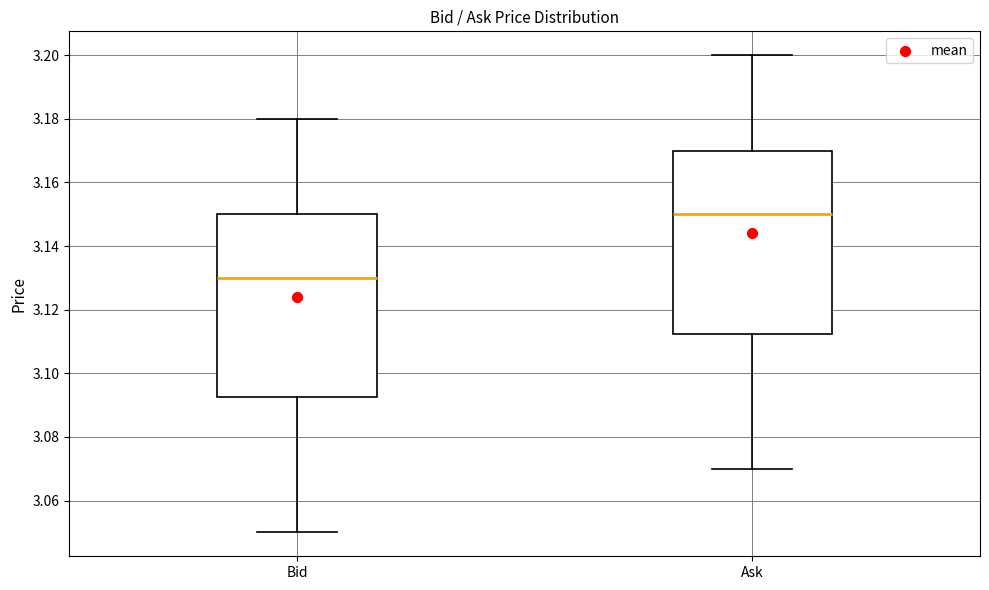

Where does the upper whisker of the box for Ask end on the y-axis? The values are not printed on the chart, so give them approximately, as read against the axis.

3.200